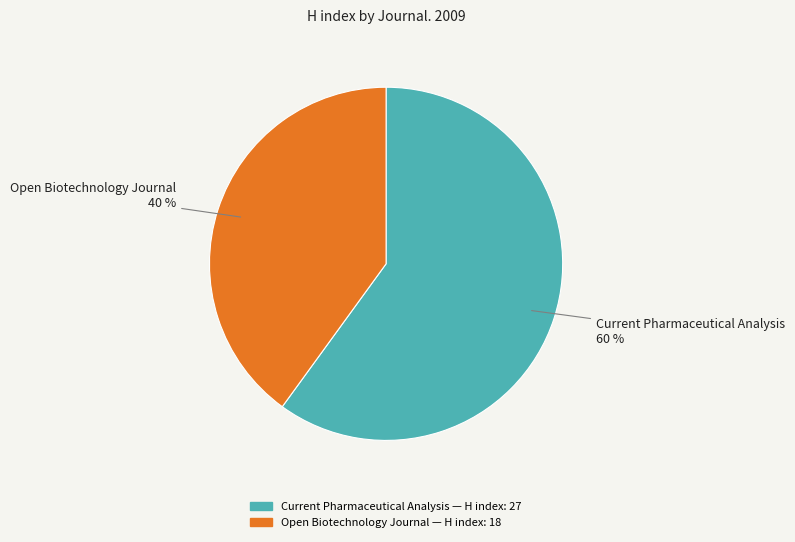

True or false: Current Pharmaceutical Analysis accounts for 68% of the total.

False